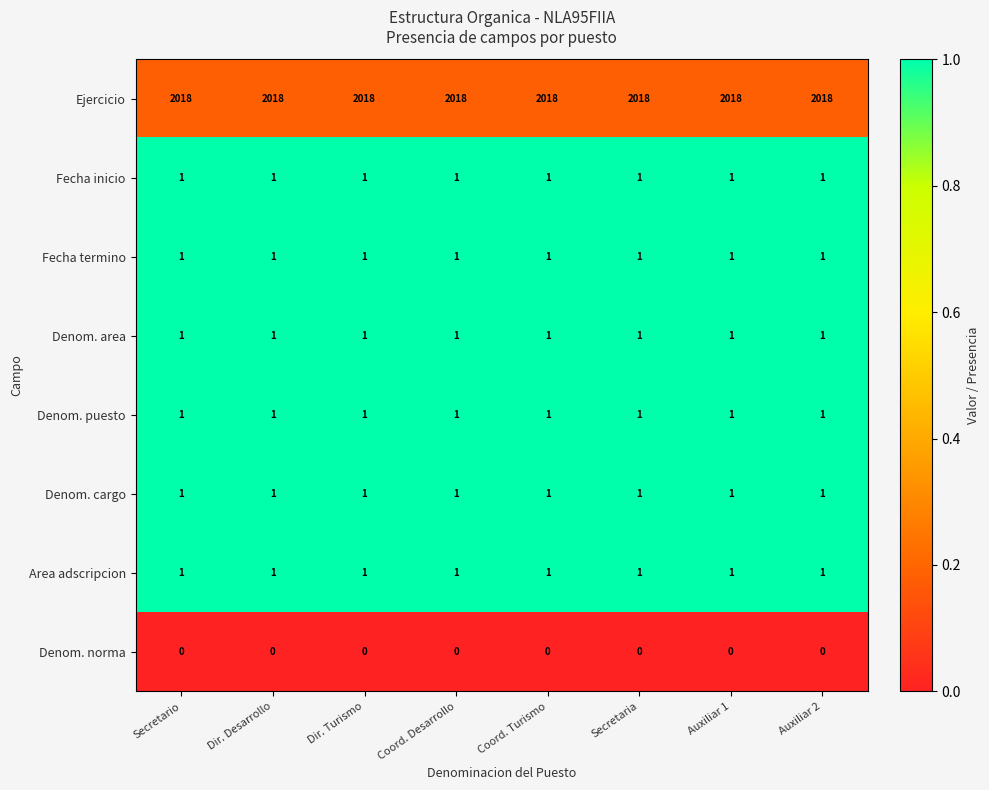

What is the spread (max minus min) of values at Auxiliar 1?

2018